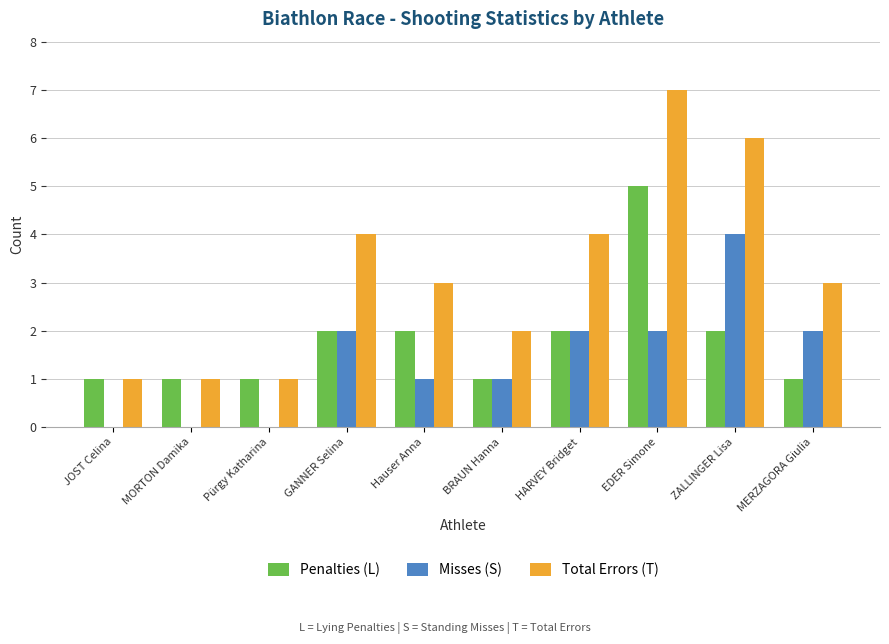

Which series has the largest total across all categories?

Total Errors (T)